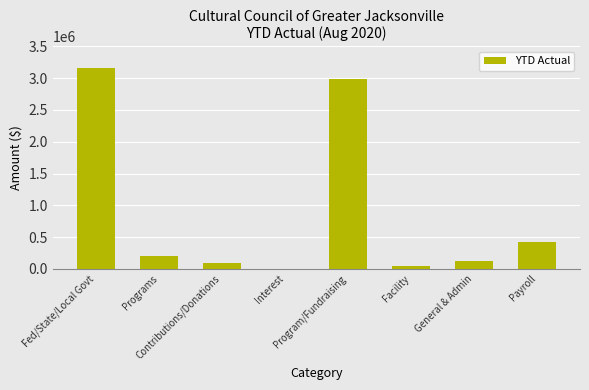

Between General & Admin and Interest, which is larger?

General & Admin